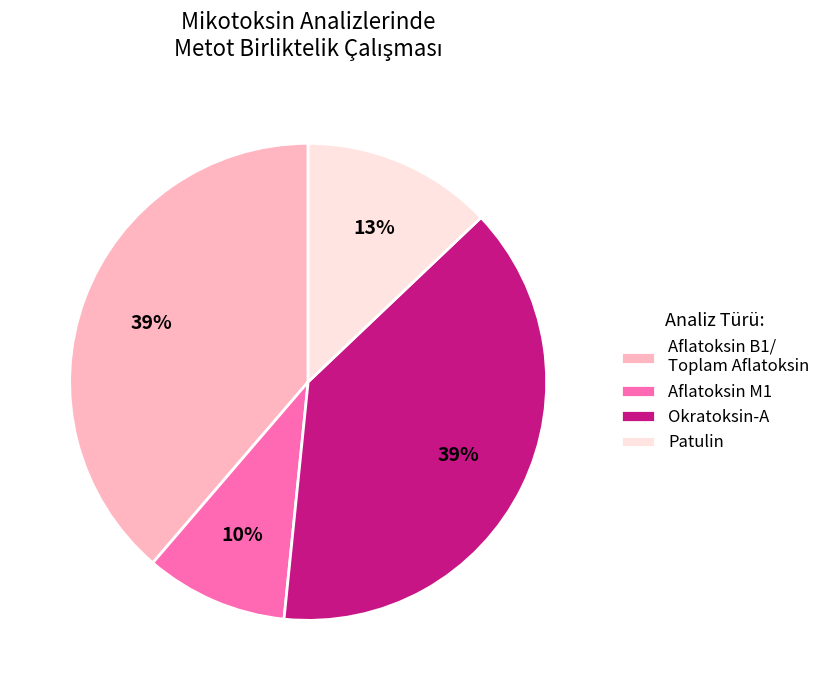

To the nearest percent, what percentage of the pie is Okratoksin-A?

39%